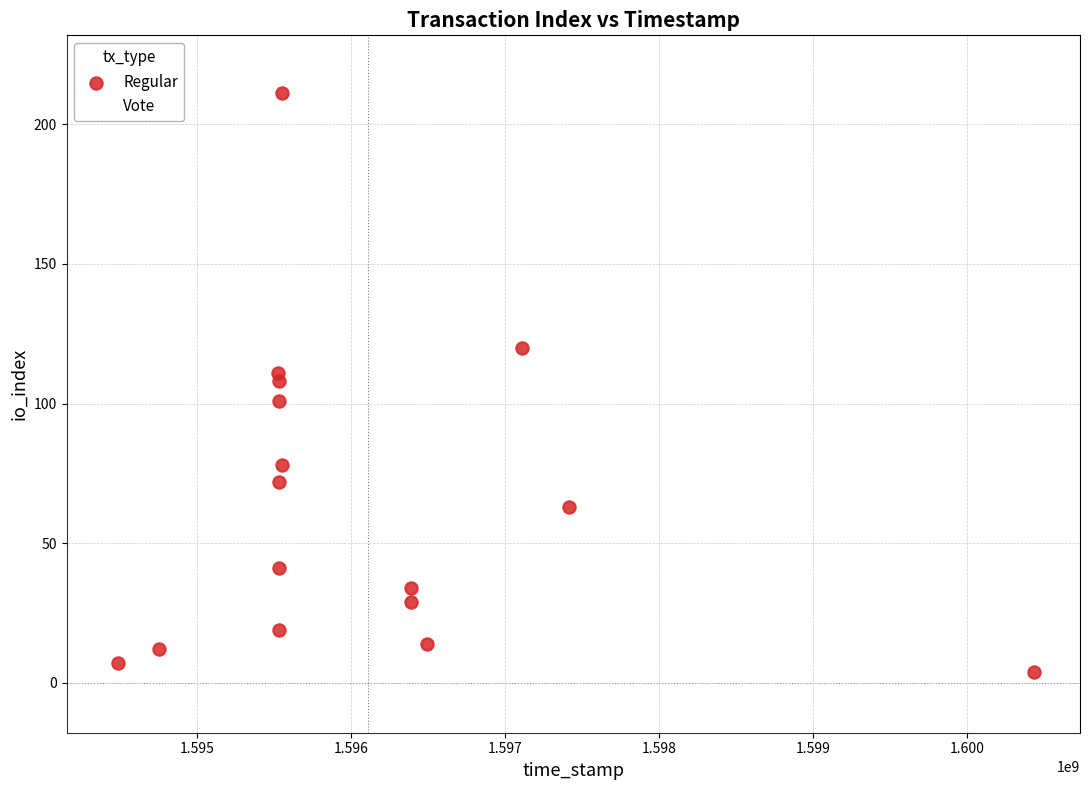

Which series reaches the maximum Y coordinate?

Regular